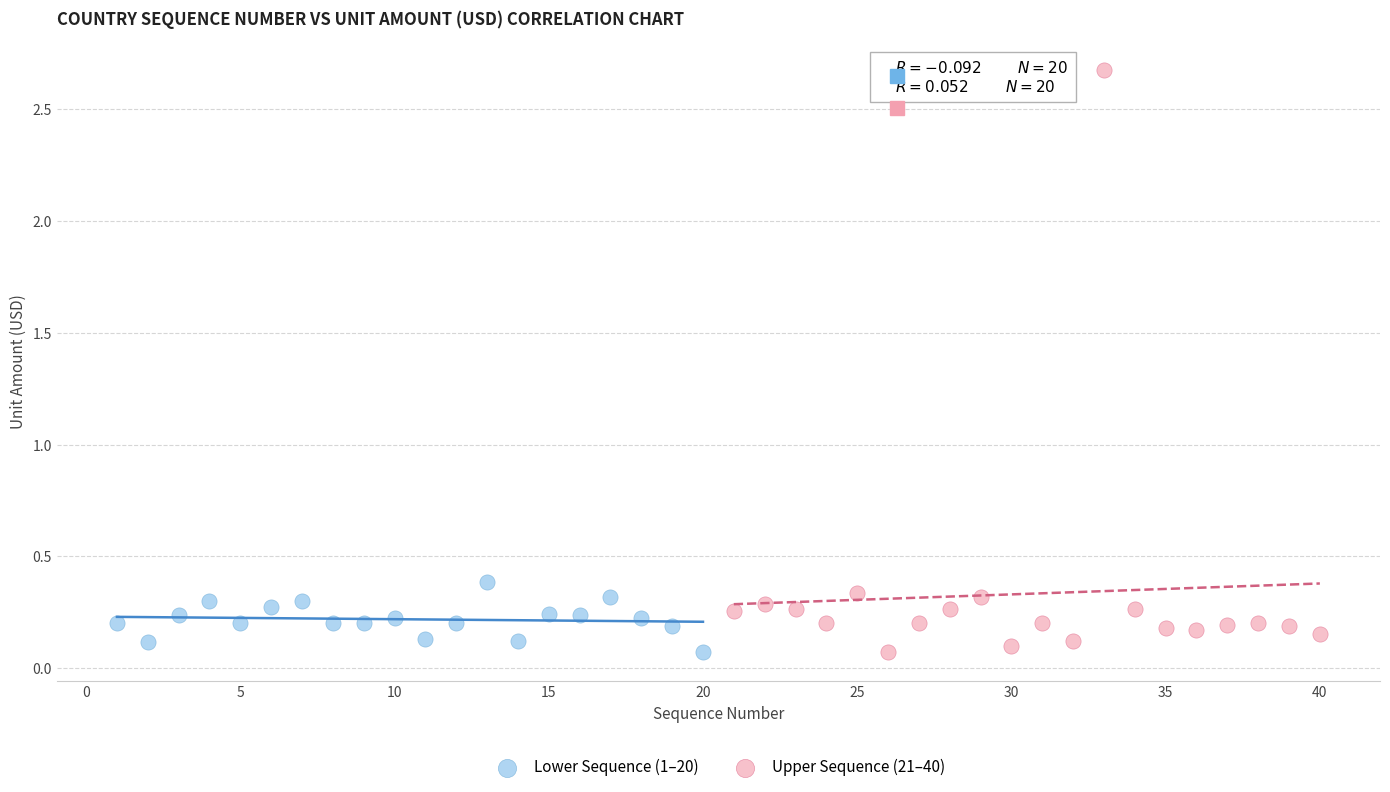

Which series has the largest Y range (max minus min)?

Upper Sequence (21–40)